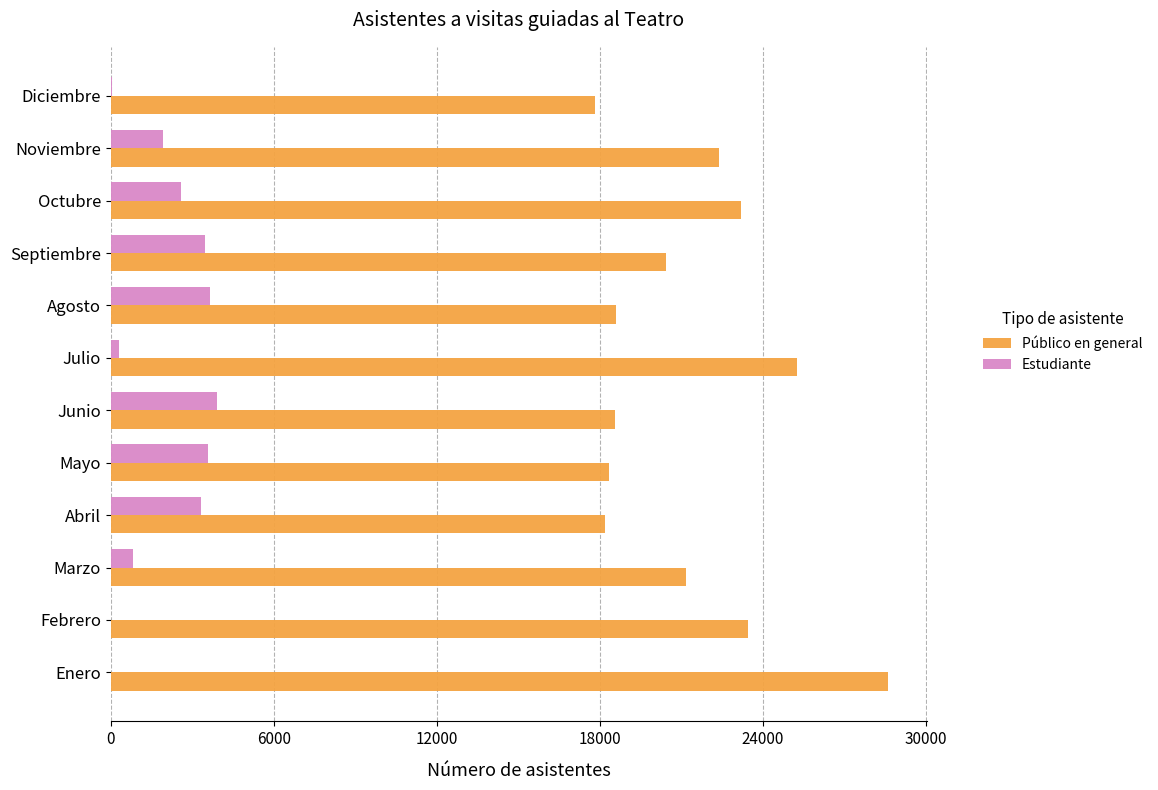

What is the sum of the Público en general values at Febrero and Enero?

52051